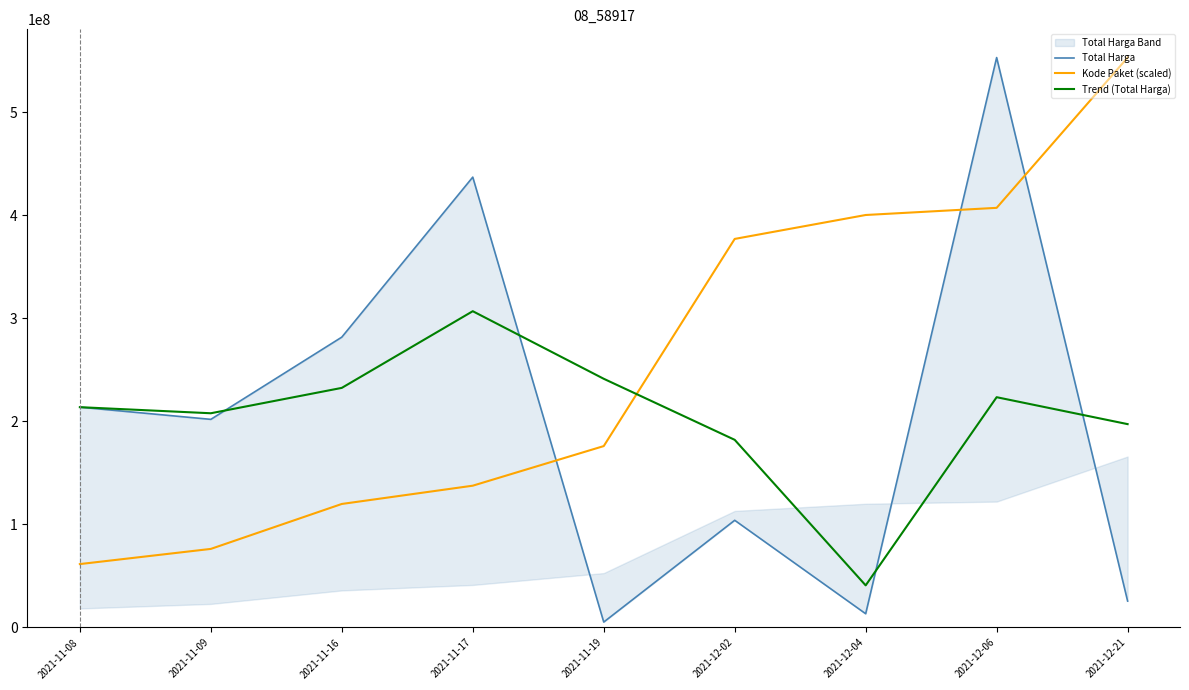

At which label does Total Harga first exceed 202000000?

2021-11-08